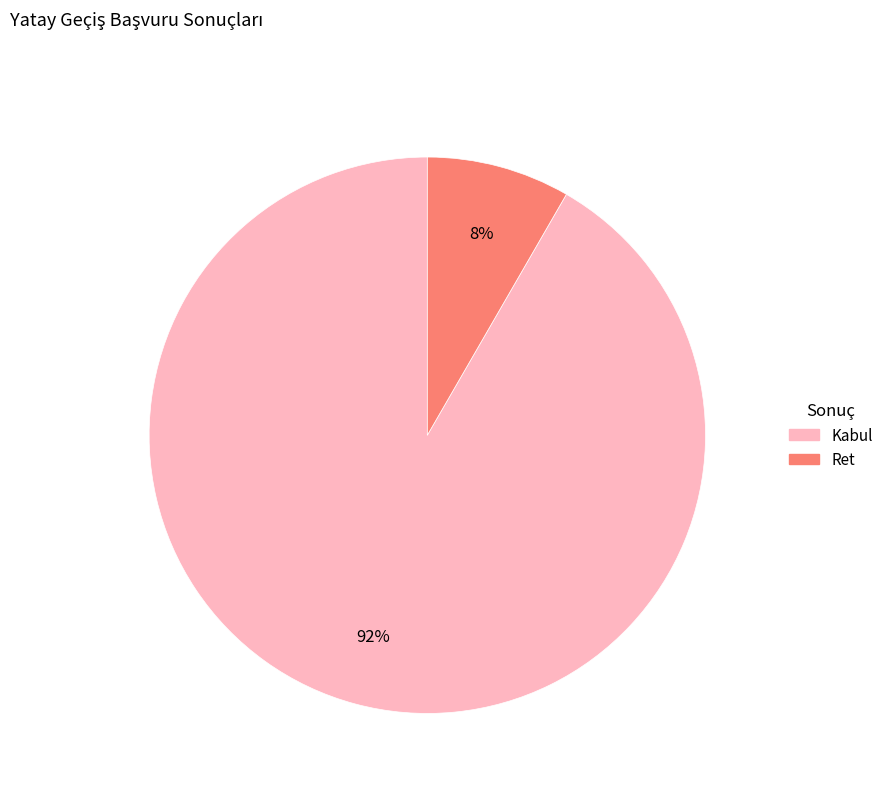

Does any single category account for the majority?

Yes